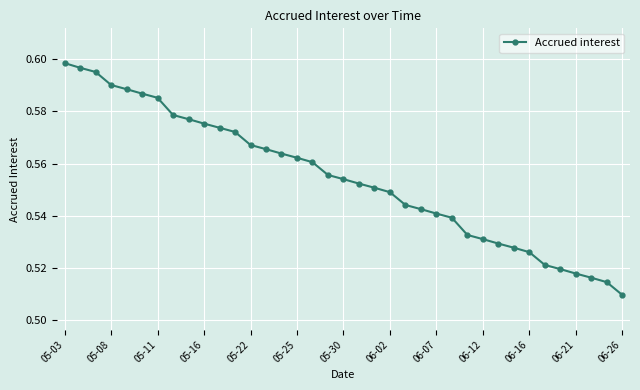

What is the difference between the second highest and second lowest values?

0.1